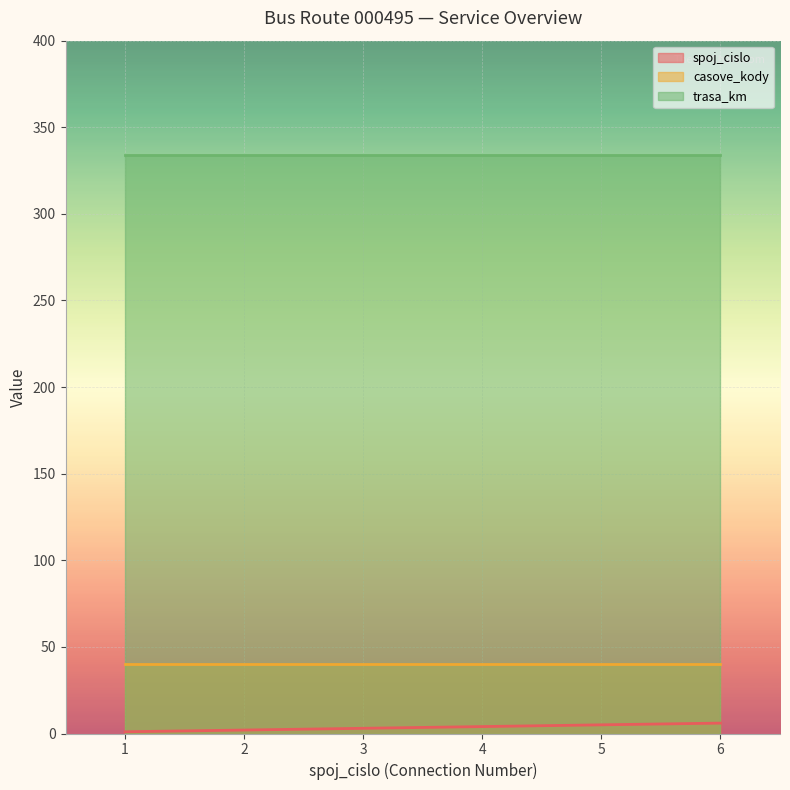

What value does the trasa_km series have at 5?

334